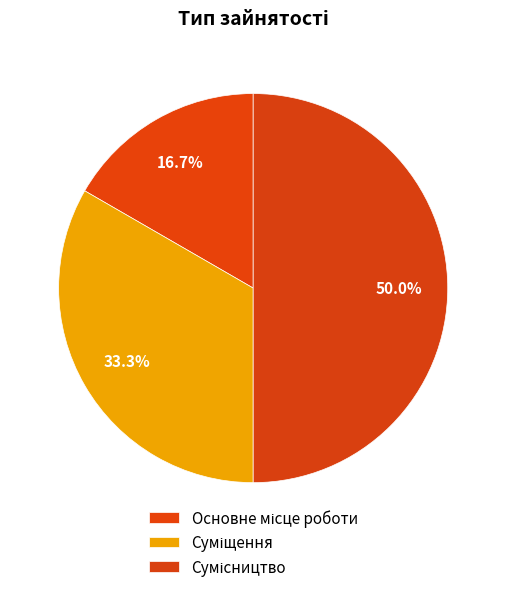

Which category has the smallest portion of the pie?

Основне місце роботи